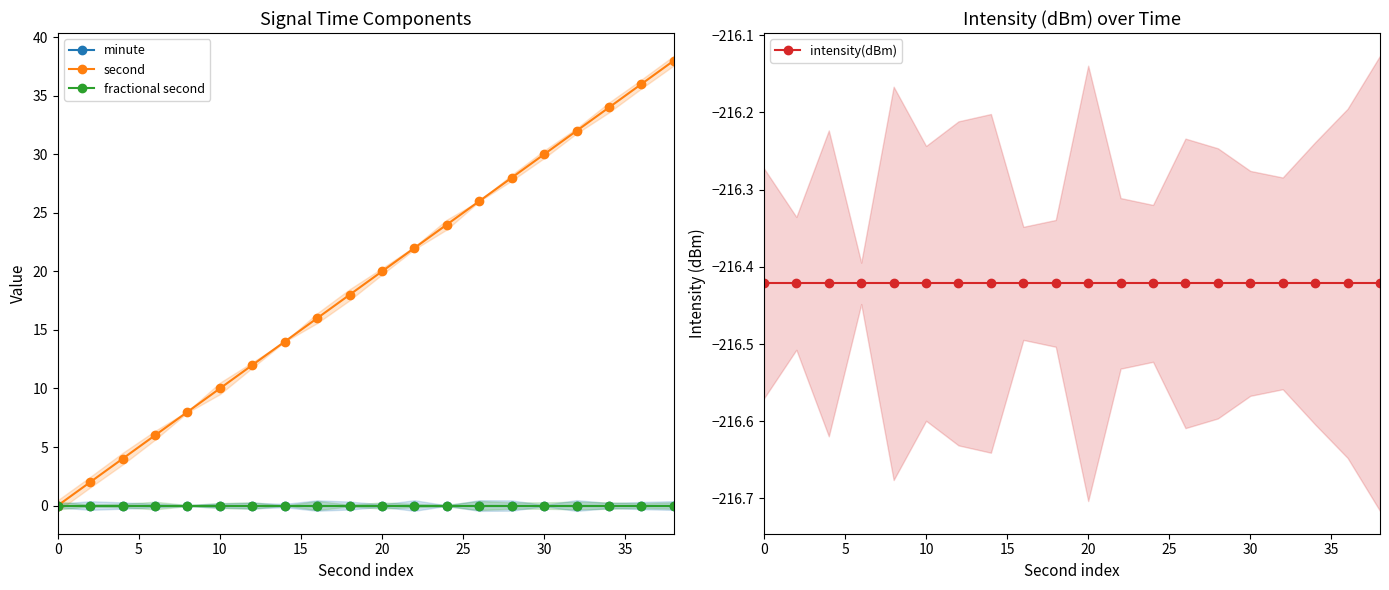

What is the difference between the maximum and minimum values in the second series?

38.0